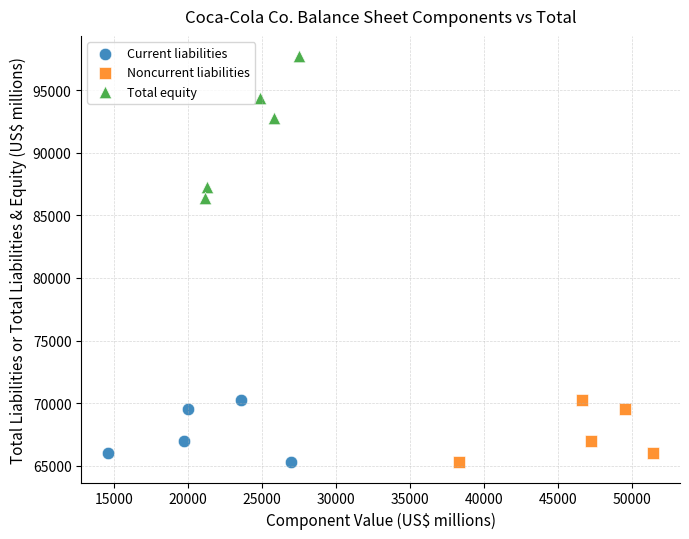

Which series reaches the maximum Y coordinate?

Total equity